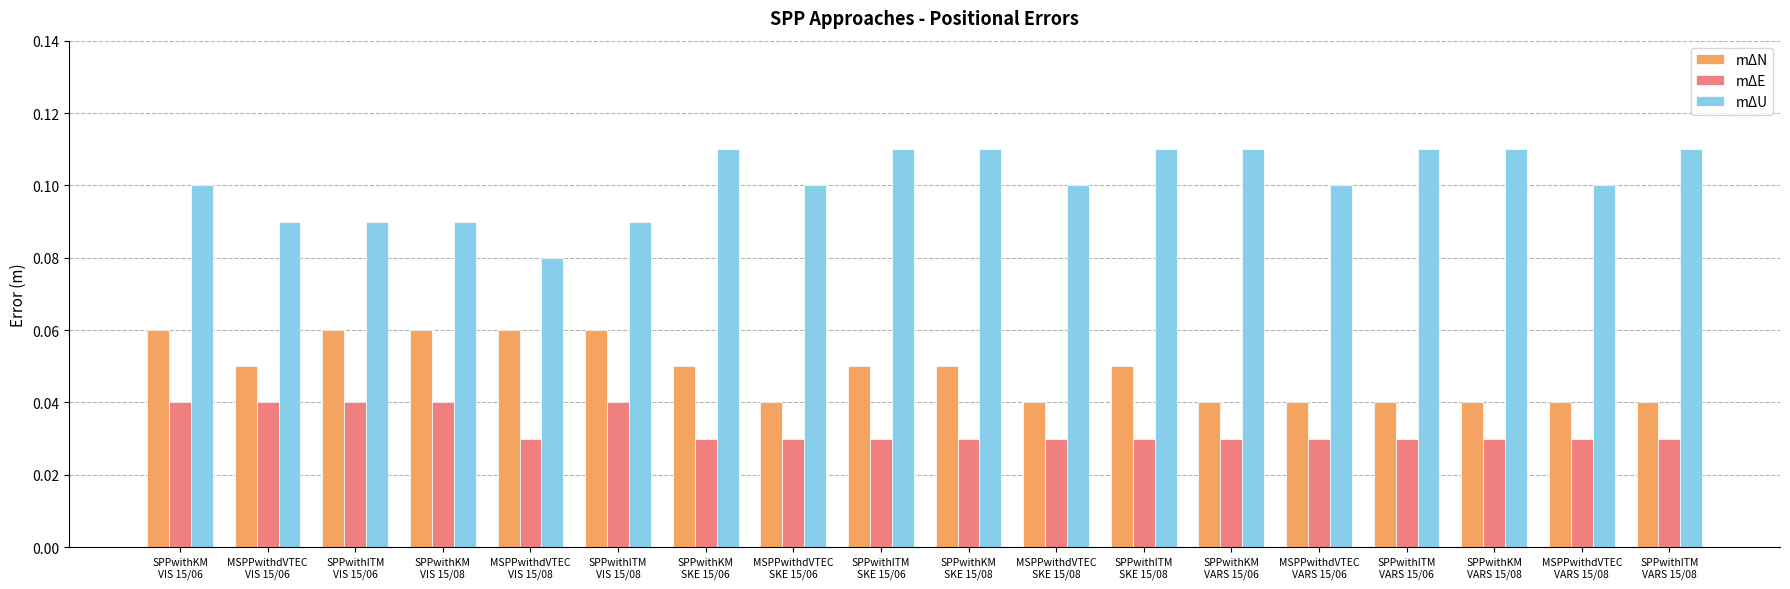

How many bars are there in total?

54